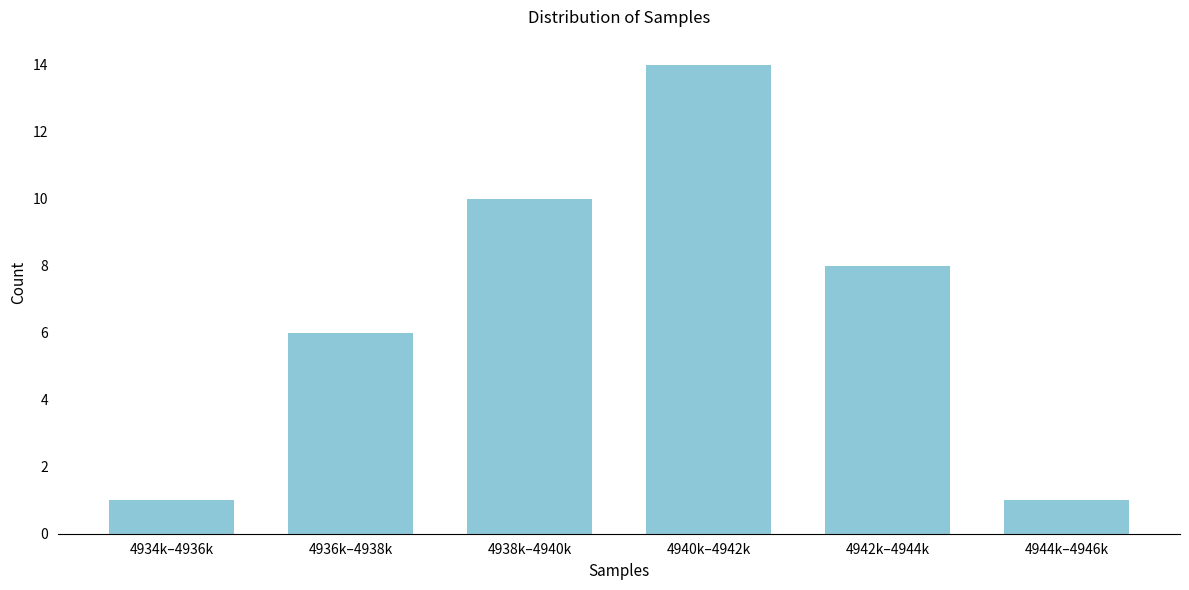

Reading left to right, transcribe all the data shown in this chart.

4934k–4936k=1	4936k–4938k=6	4938k–4940k=10	4940k–4942k=14	4942k–4944k=8	4944k–4946k=1